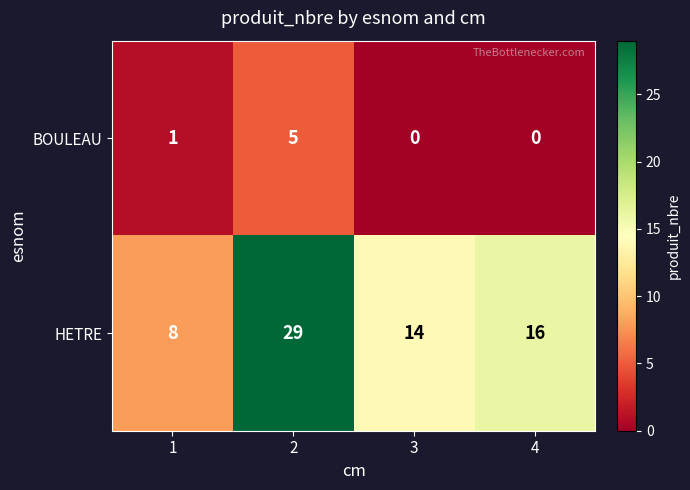

At how many categories does at least one series exceed 22?

1